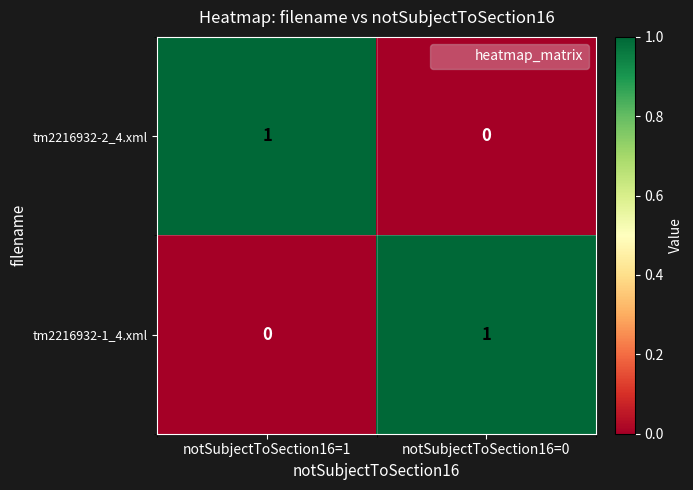

What is the total value across all series at notSubjectToSection16=1?

1